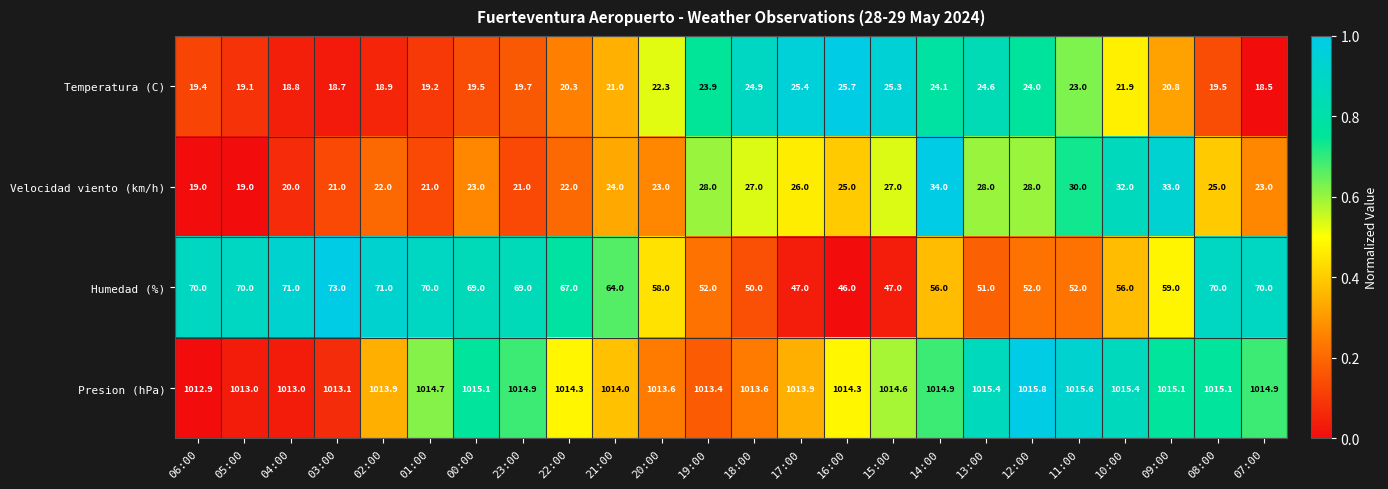

Which category has the highest value across all series?

12:00